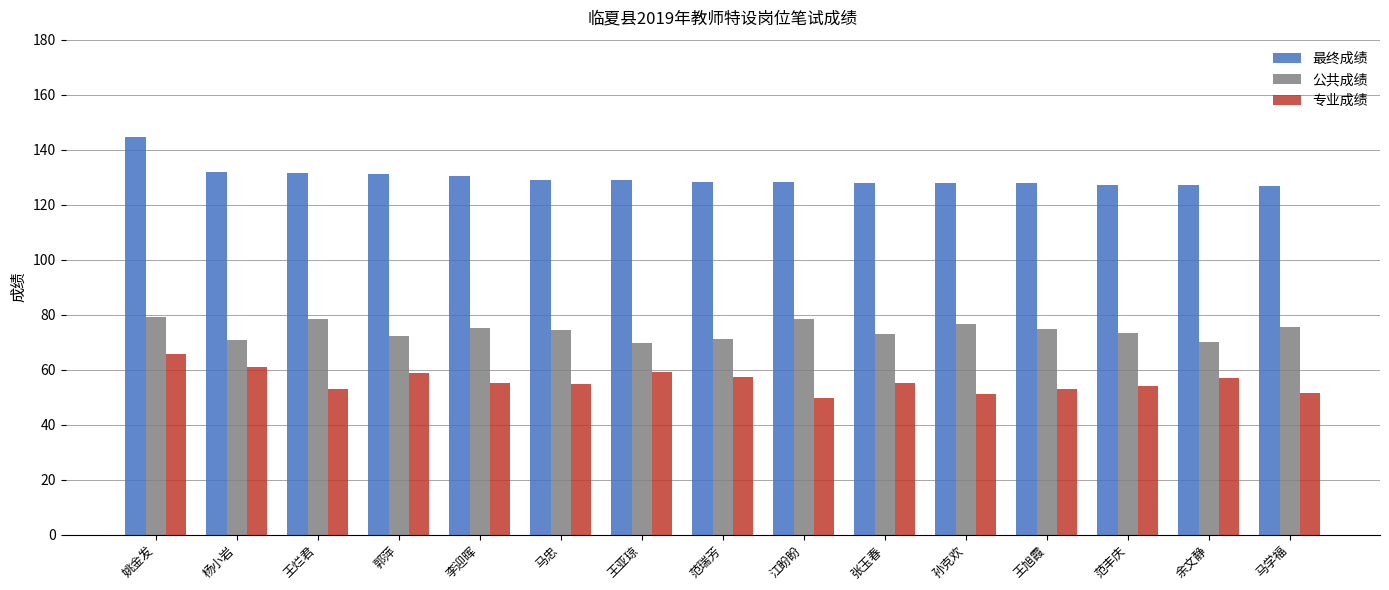

Does the chart contain stacked bars?

No